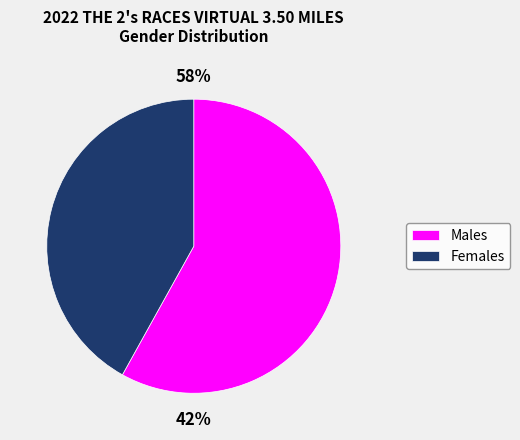

Which category has the smallest portion of the pie?

Female